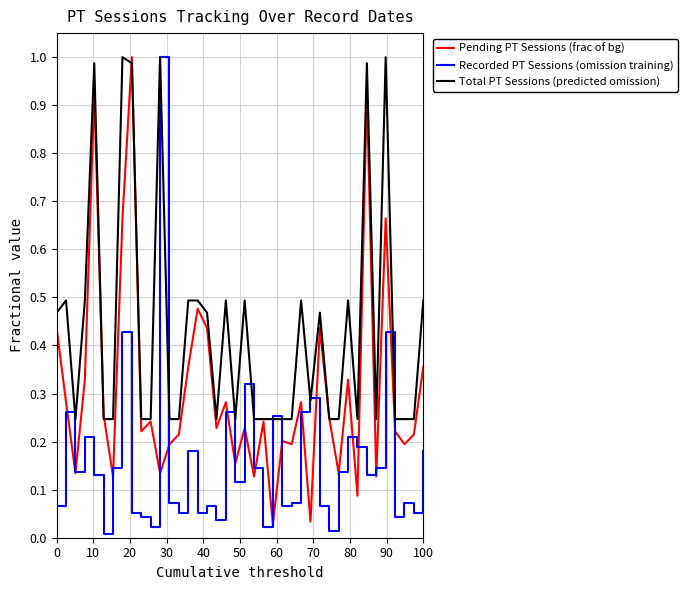

Which series has the largest total across all categories?

Total PT Sessions (predicted omission)